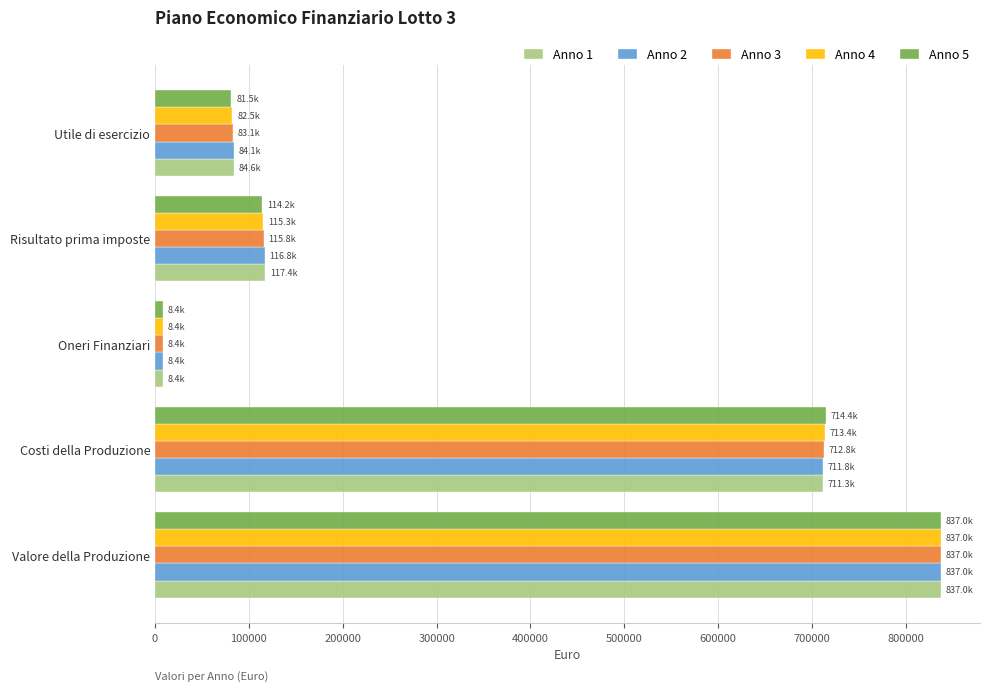

What is the sum of all Anno 5 values?

1755483.9